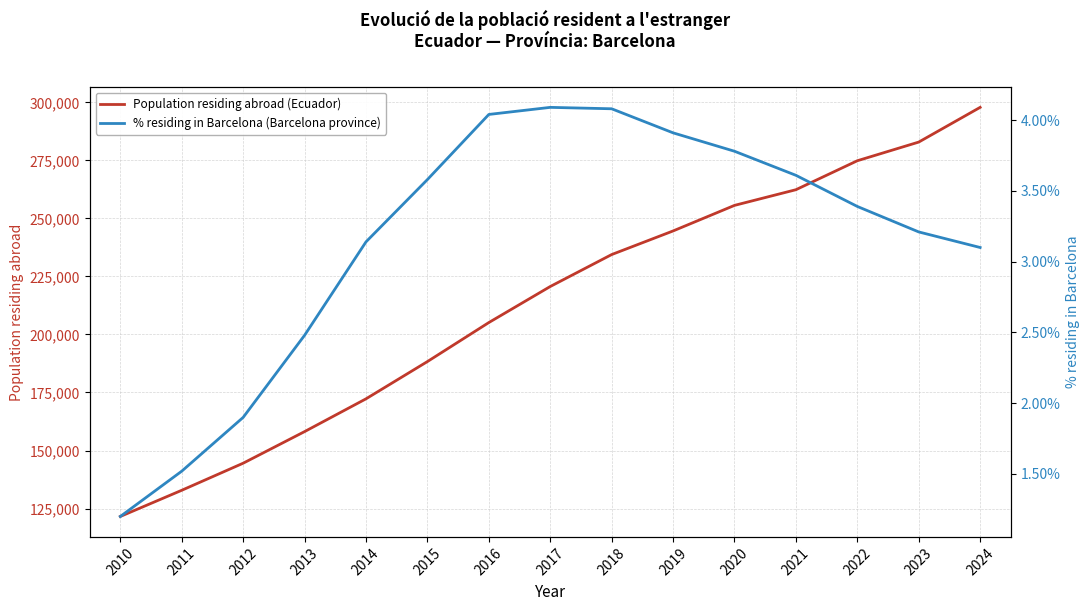

Reading right to left, what are all the values shown in this chart?

Population residing abroad (Ecuador): 297844.0	282886.0	274843.0	262363.0	255611.0	244596.0	234423.0	220660.0	205134.0	188325.0	172270.0	158150.0	144537.0	132870.0	121591.0
% residing in Barcelona (Barcelona province): 3.1	3.2	3.4	3.6	3.8	3.9	4.1	4.1	4.0	3.6	3.1	2.5	1.9	1.5	1.2